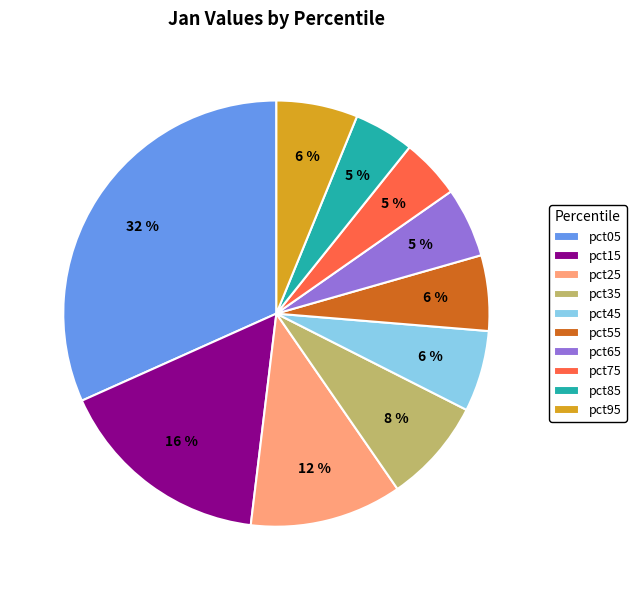

To the nearest percent, what is the difference between the pct05 and pct35 slice percentages?

24%